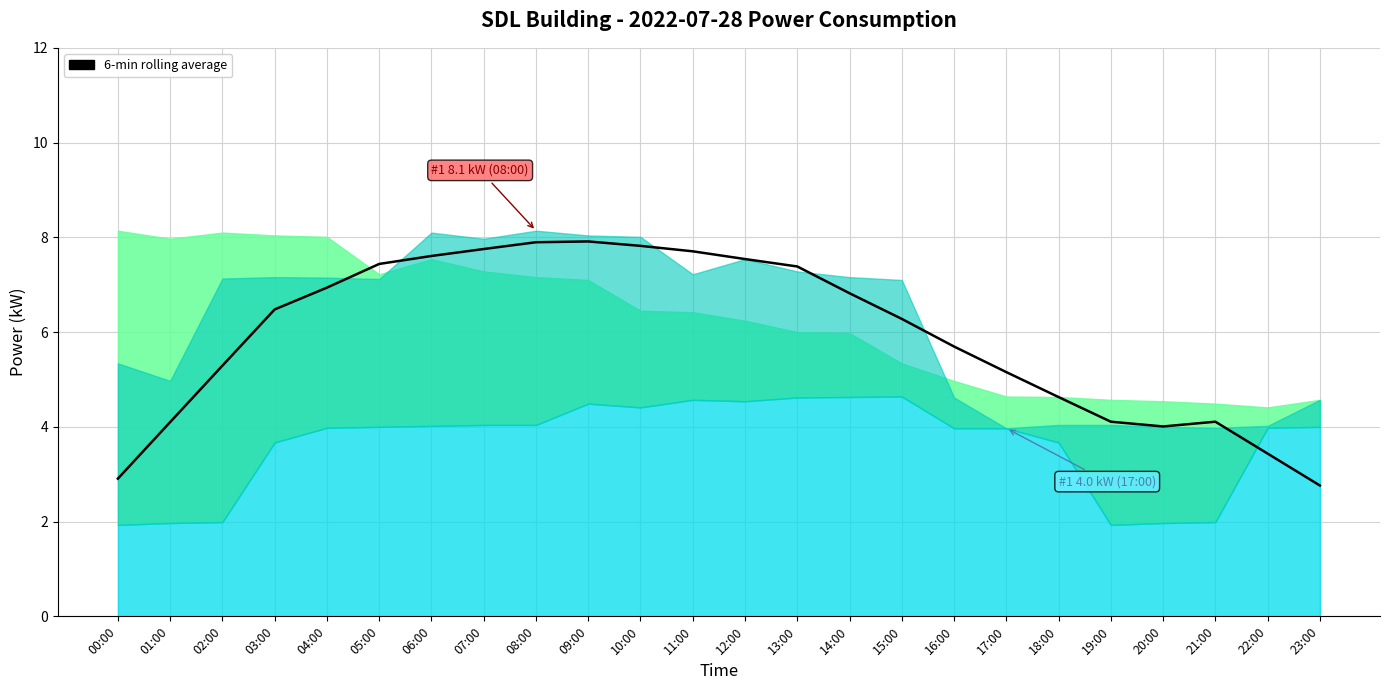

At which category does the data reach its first local valley?

20:00